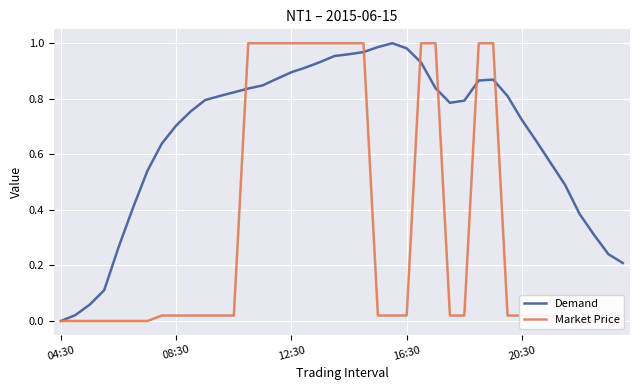

True or false: Demand has a value of 0.0 at 04:30.

True